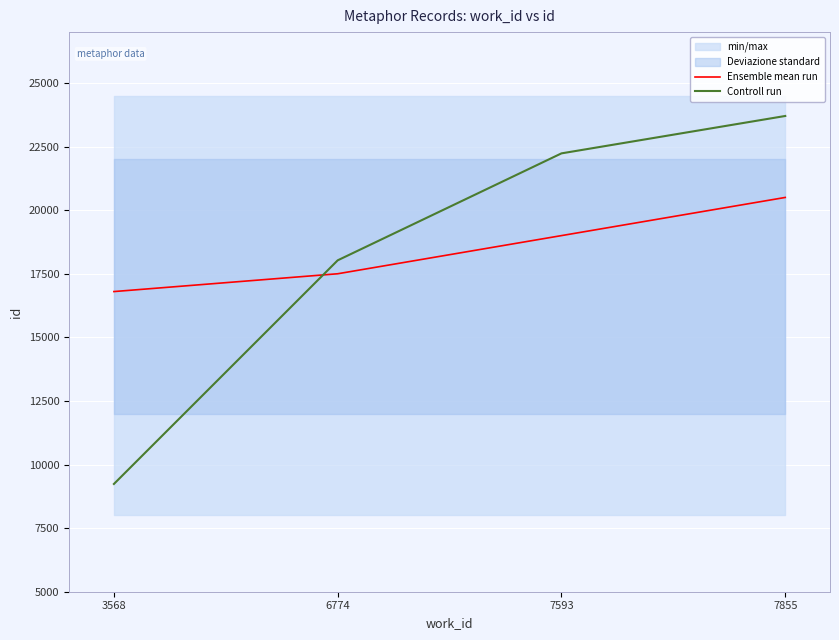

Reading right to left, list all the values displayed in this chart.

Ensemble mean run: 7855=20500	7593=19000	6774=17500	3568=16800
Controll run: 7855=23703	7593=22233	6774=18028	3568=9236